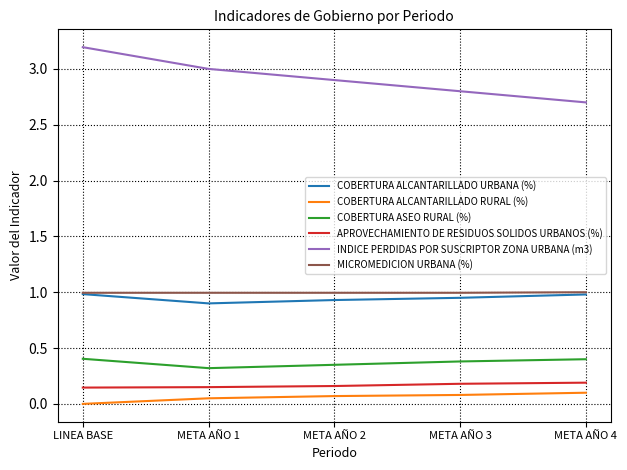

Does the chart have visible grid lines?

Yes